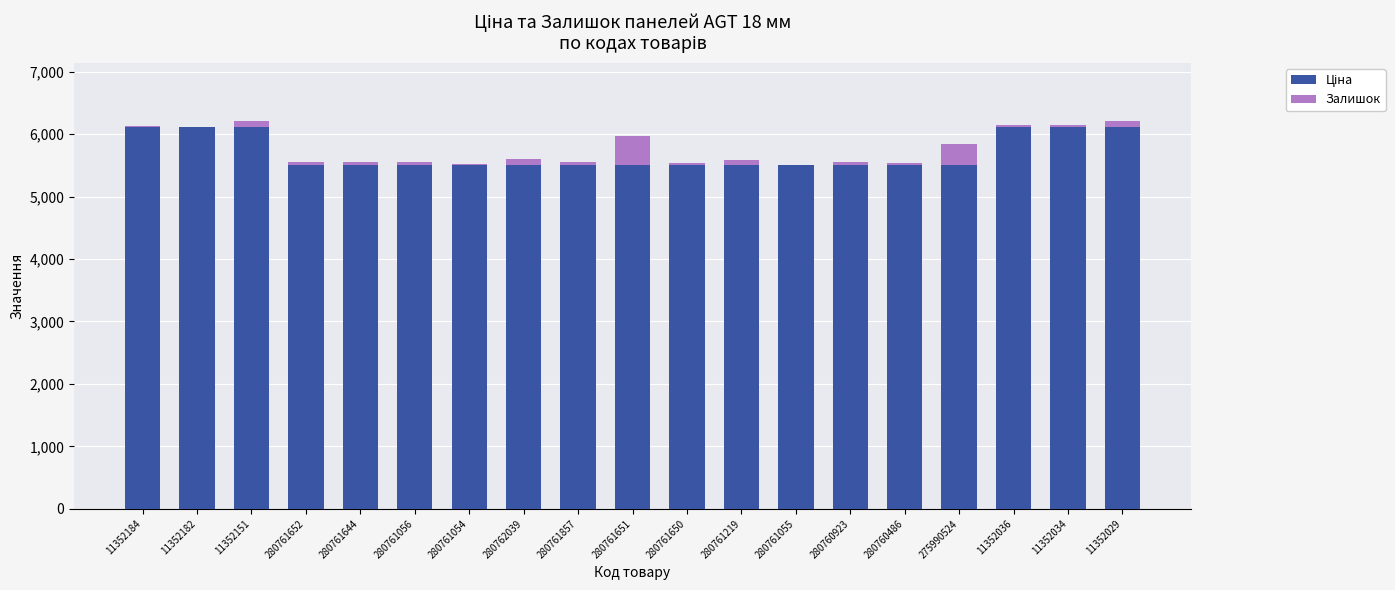

The Ціна series shows 1615.5 at 11352036. True or false?

False